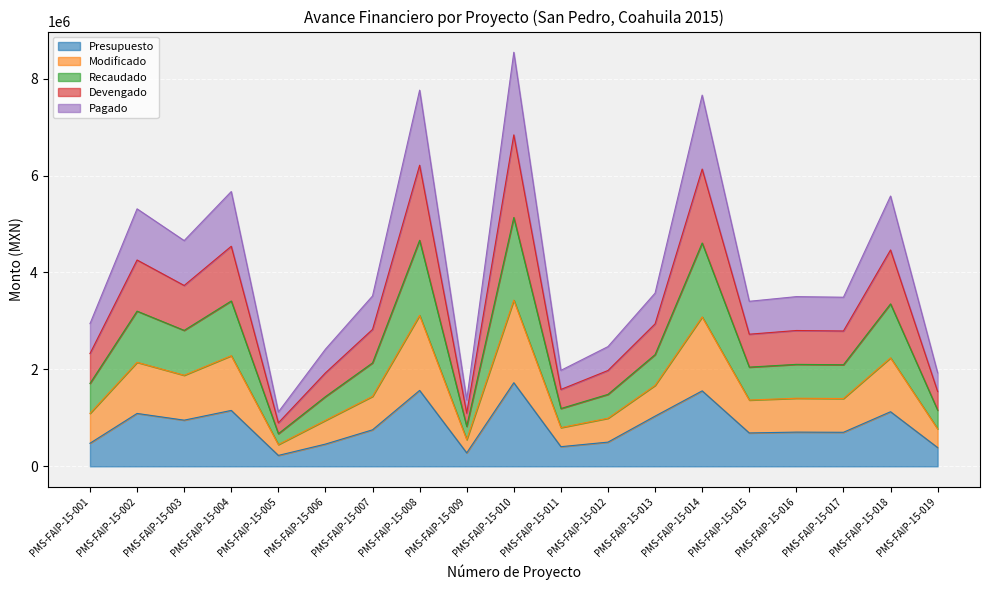

True or false: Pagado and Recaudado cross at least once.

False